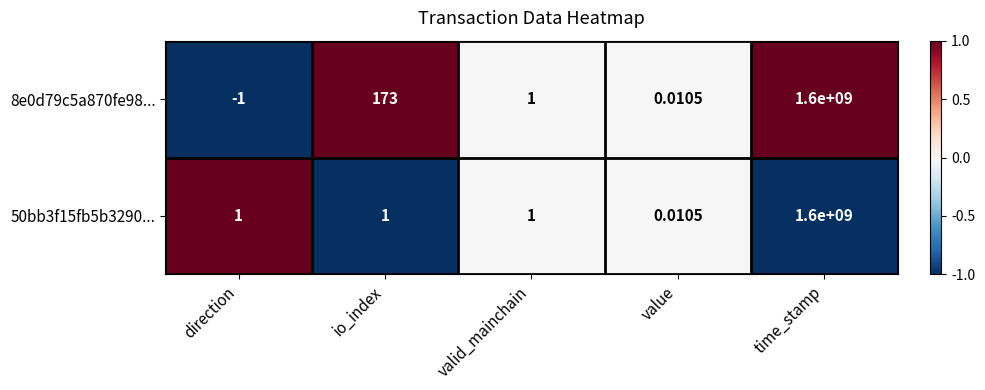

At which category is the sum across all series the highest?

time_stamp